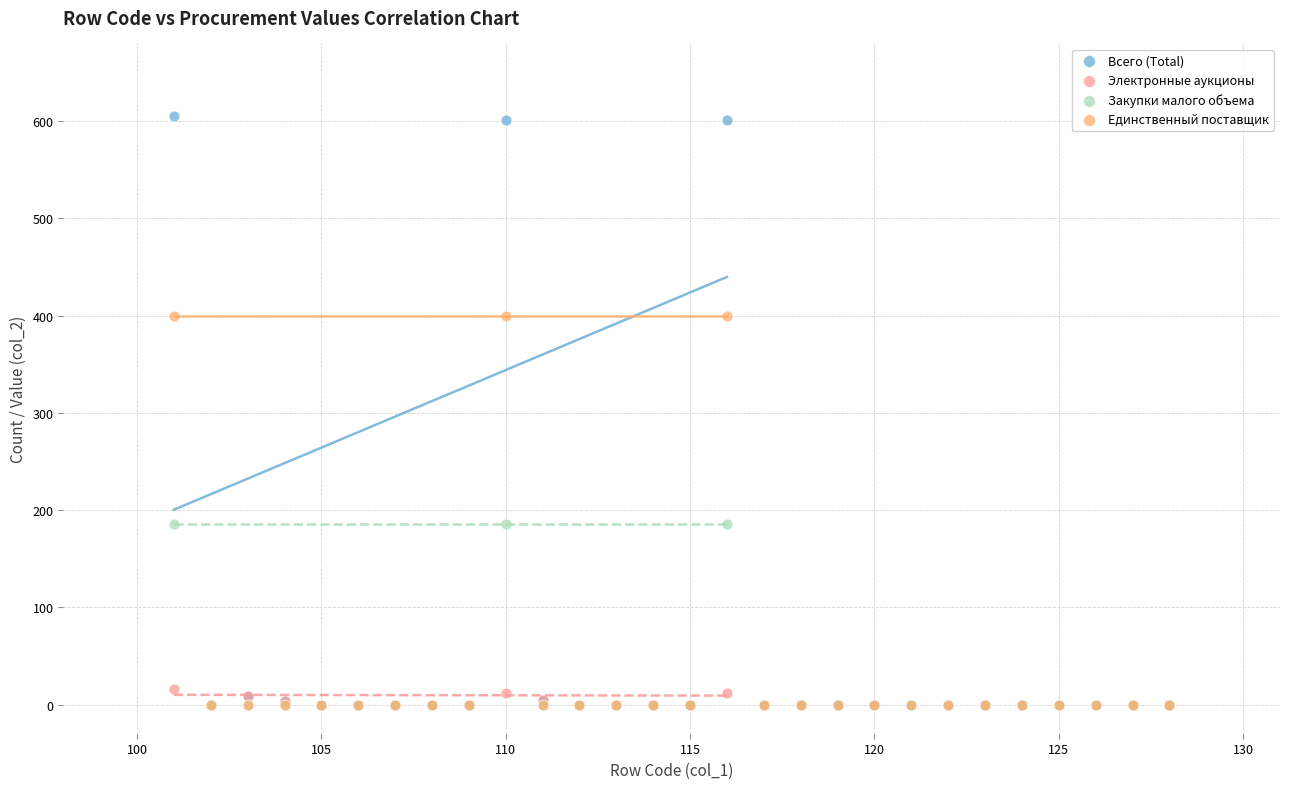

What are all the series names shown in the legend?

Всего (Total), Электронные аукционы, Закупки малого объема, Единственный поставщик